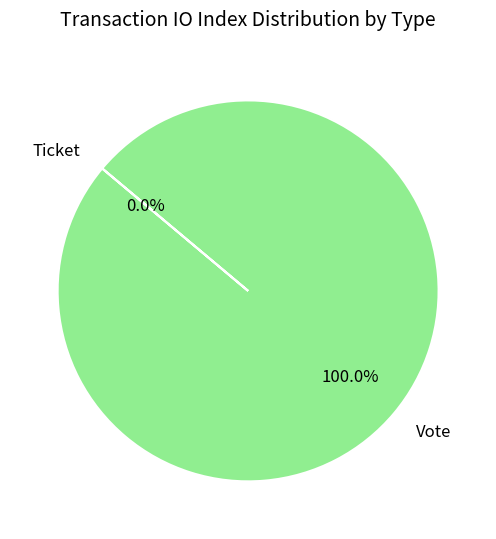

To the nearest percent, what is the average slice percentage?

50%